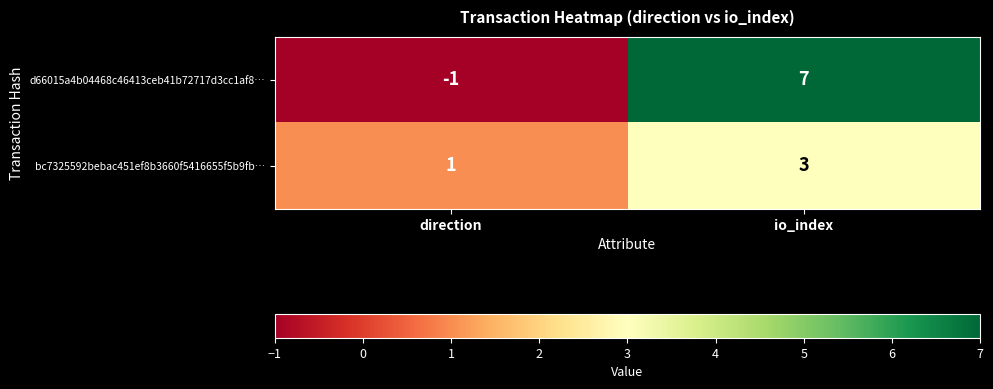

Reading right to left, transcribe all the data shown in this chart.

d66015a4b04468c46413ceb41b72717d3cc1af8…: 7	-1
bc7325592bebac451ef8b3660f5416655f5b9fb…: 3	1